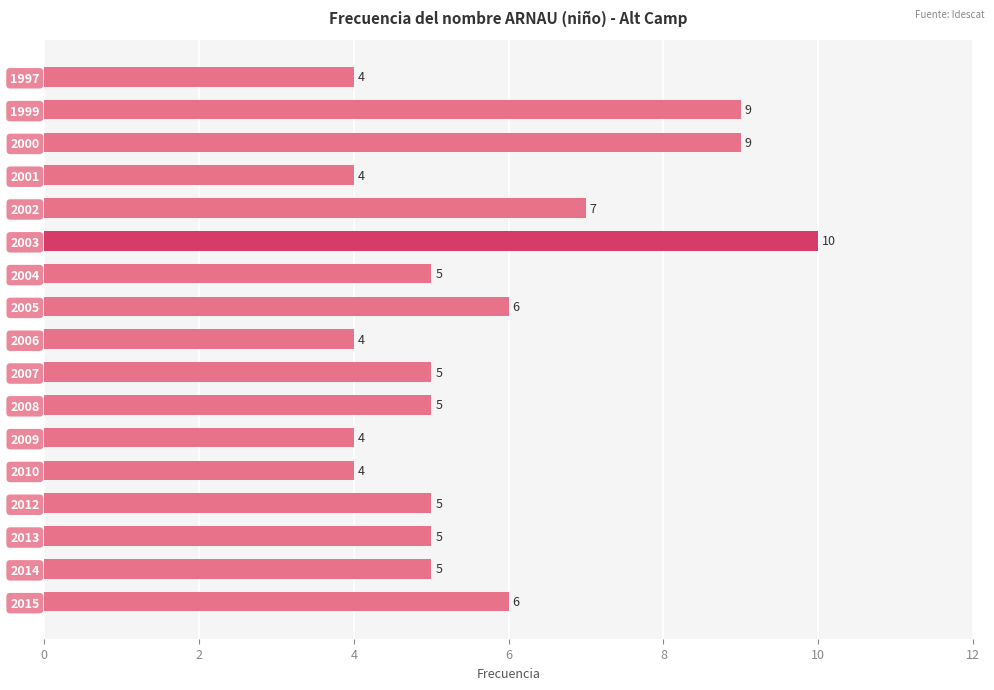

What is the difference between the second highest and minimum values?

5